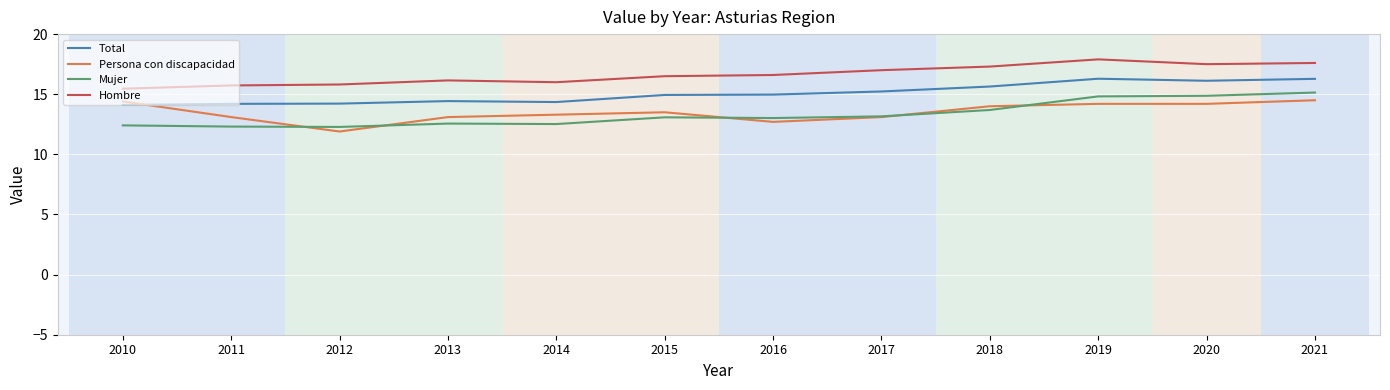

True or false: Persona con discapacidad and Hombre intersect in this chart.

False